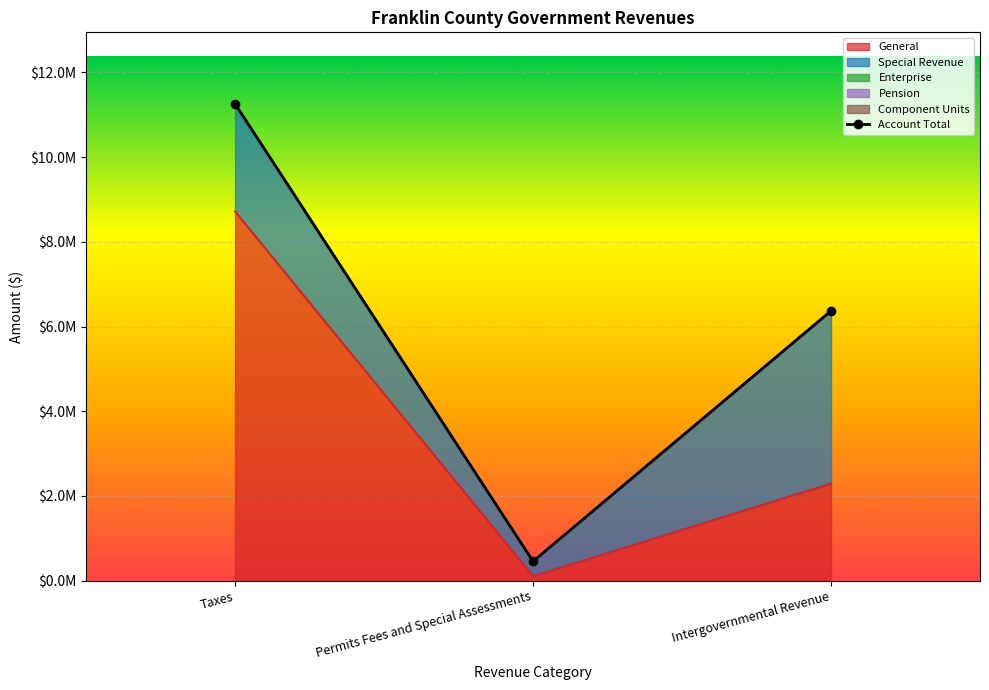

Which has a higher value, Permits Fees and Special Assessments or Intergovernmental Revenue?

Intergovernmental Revenue